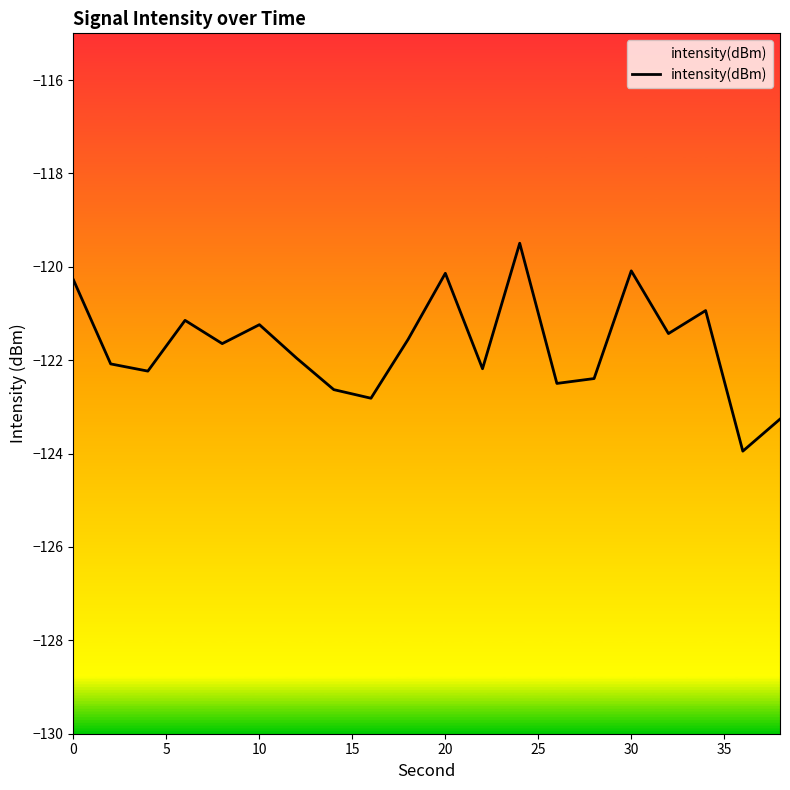

What is the greatest value displayed?

-119.5